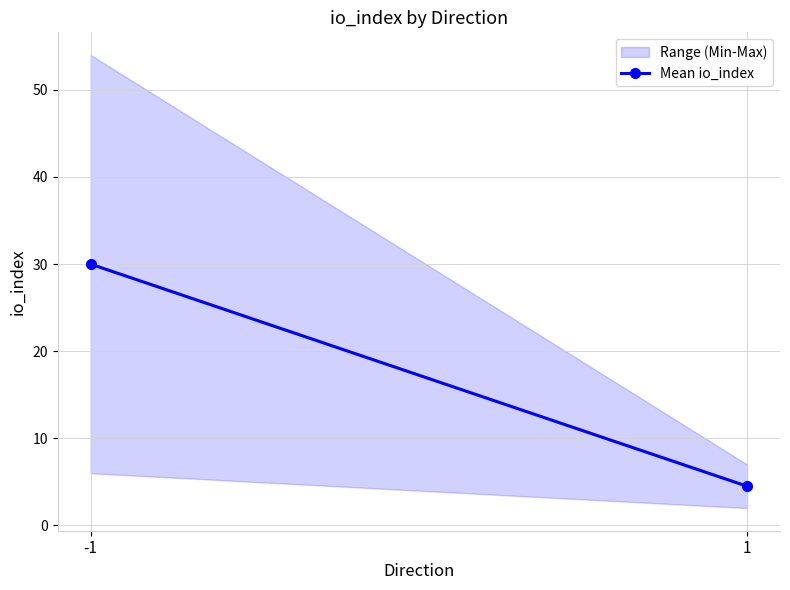

Reading right to left, transcribe all the data shown in this chart.

4.5	30.0